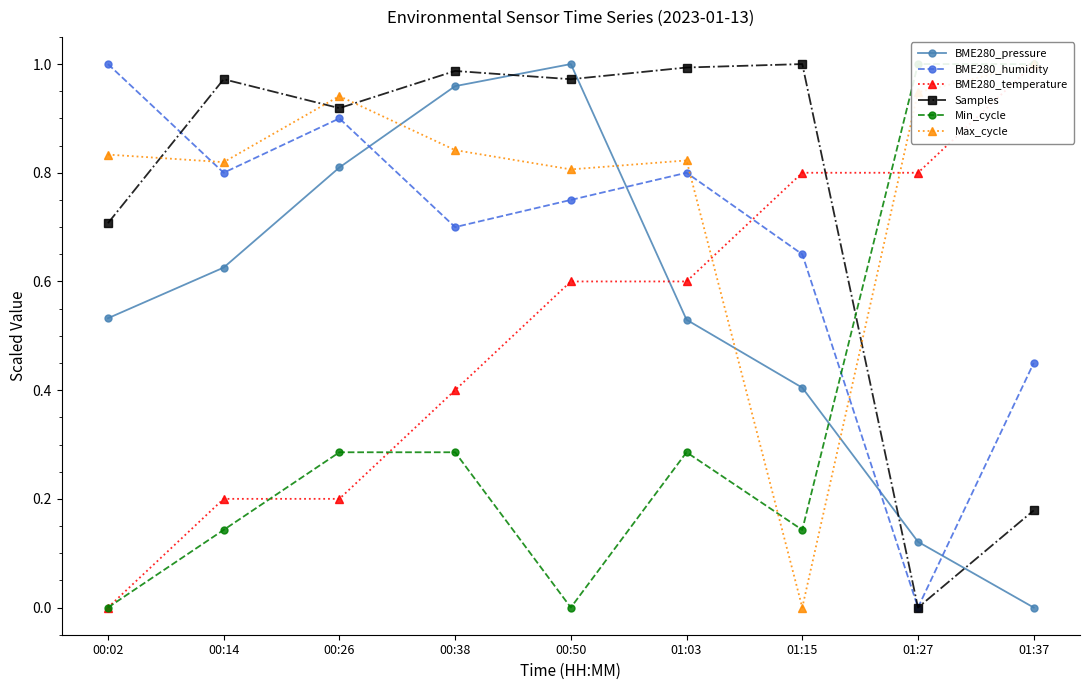

Is the value of BME280_humidity at 00:50 greater than the value of Samples at 01:15?

No